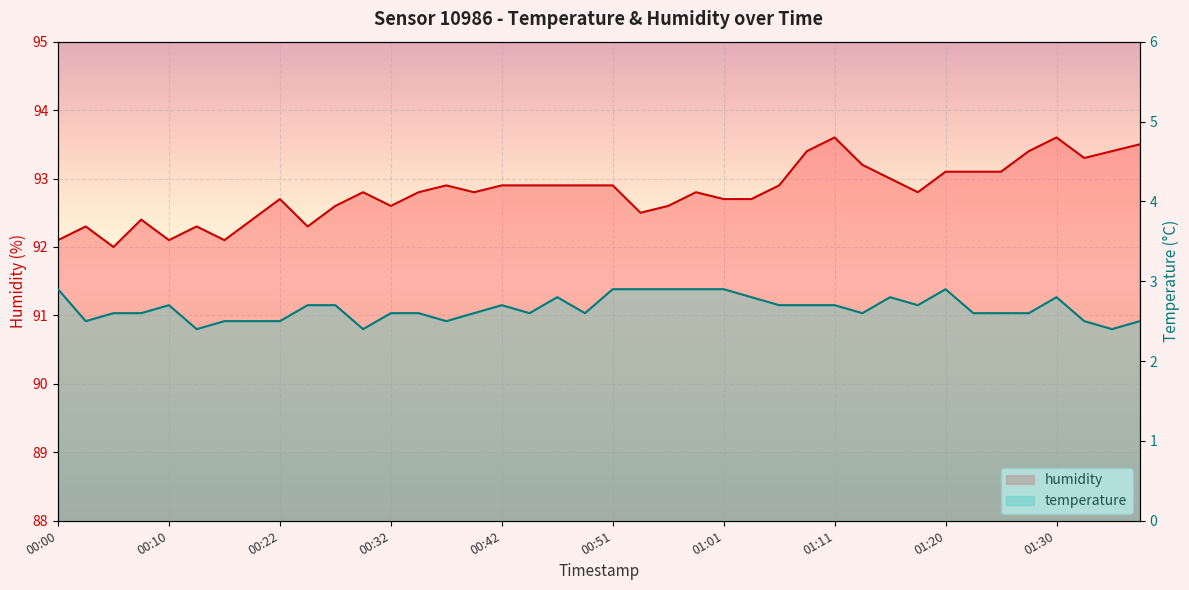

What are all the series names shown in the legend?

temperature, humidity